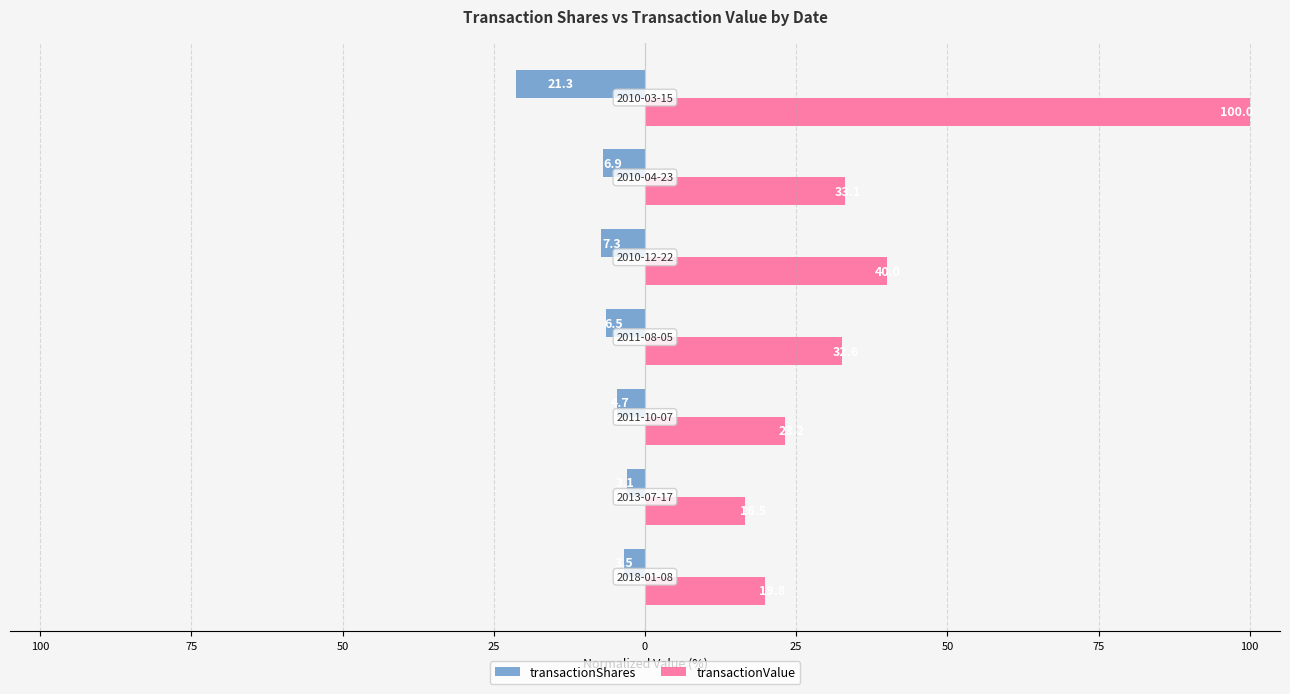

What are all the series names shown in the legend?

transactionShares, transactionValue